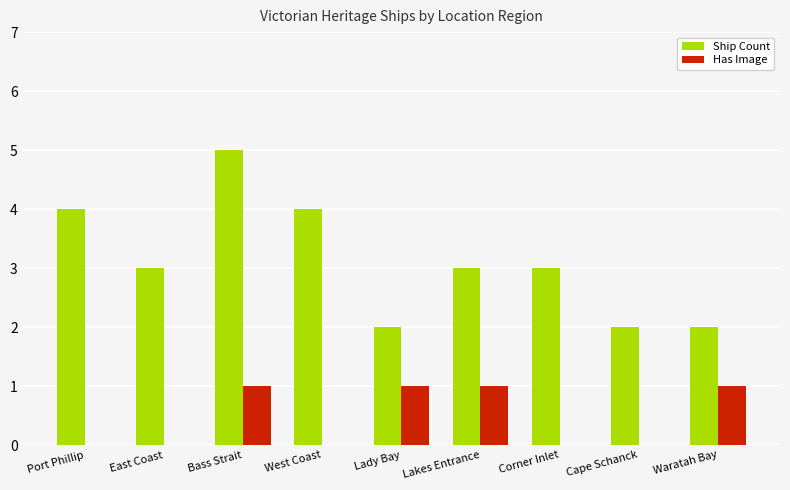

What is the sum of all Has Image values?

4